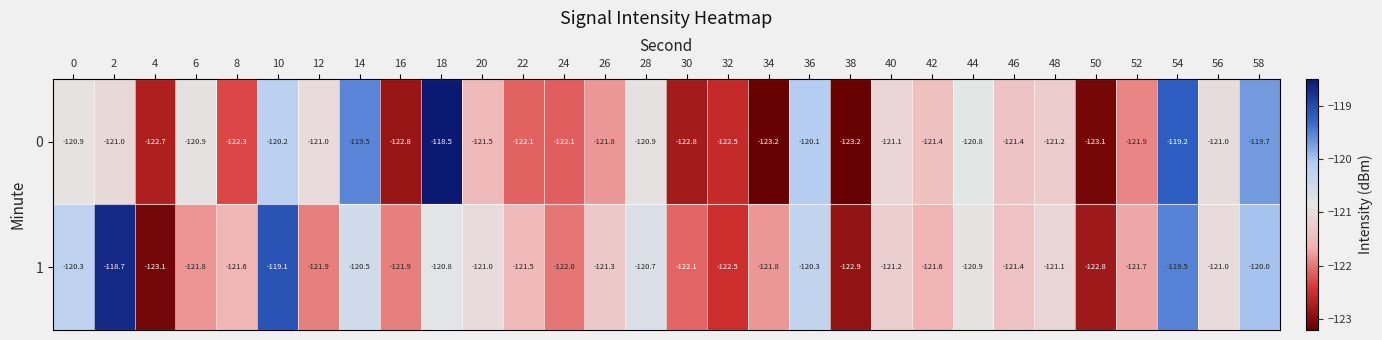

What is the total value across all series at 28?

-241.6